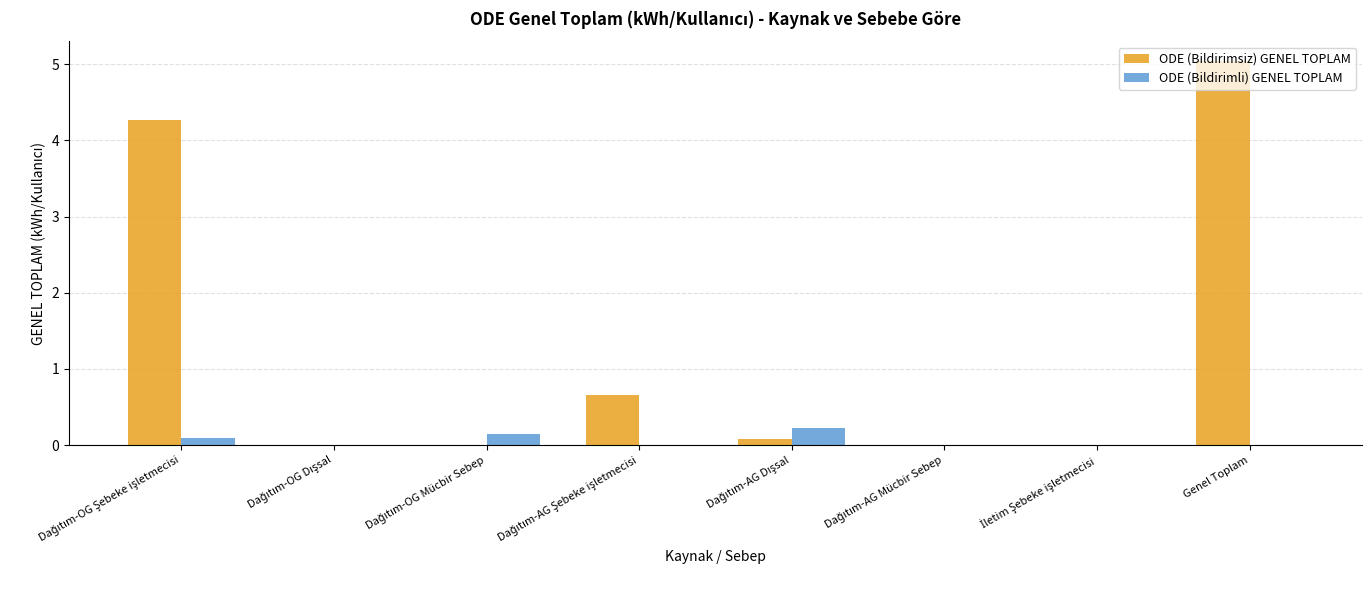

Which series has the largest range (max minus min)?

ODE (Bildirimsiz) GENEL TOPLAM